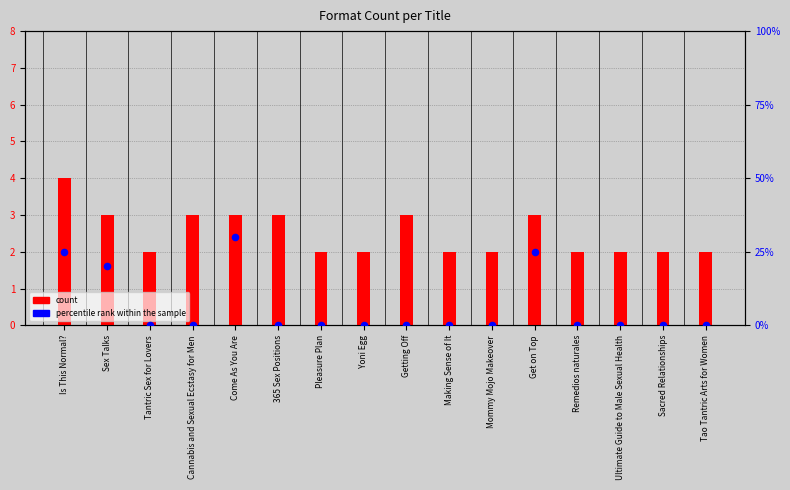

Which series reaches the maximum Y coordinate?

percentile rank within the sample